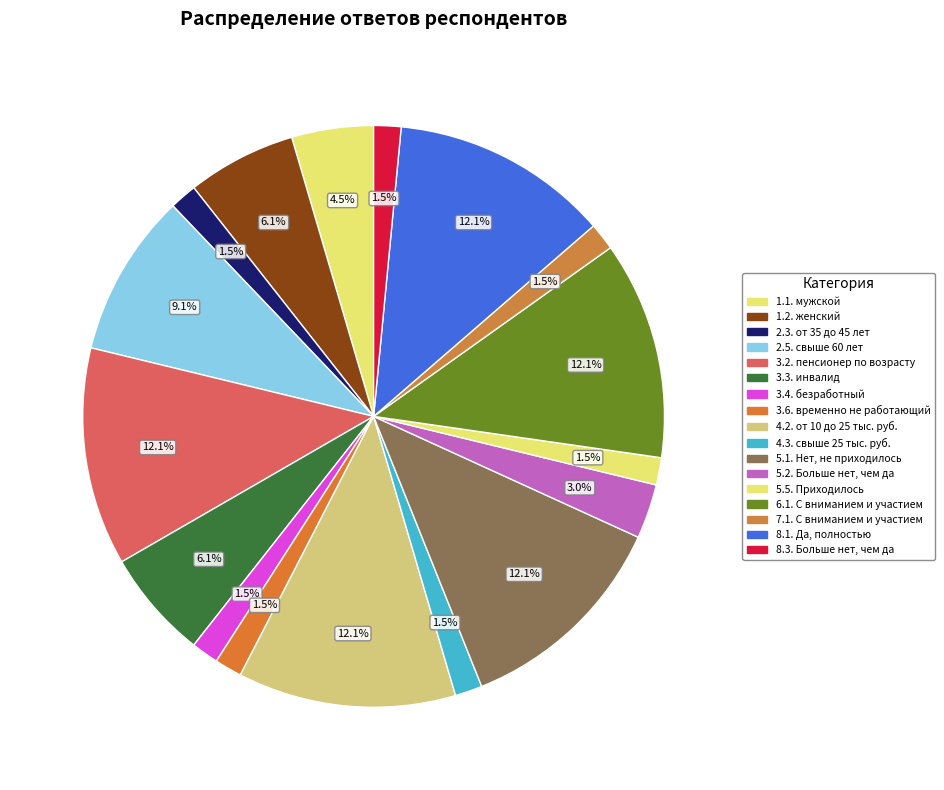

Combined, what portion of the pie is 5.2. Больше нет, чем да and 5.1. Нет, не приходилось?

15.2%